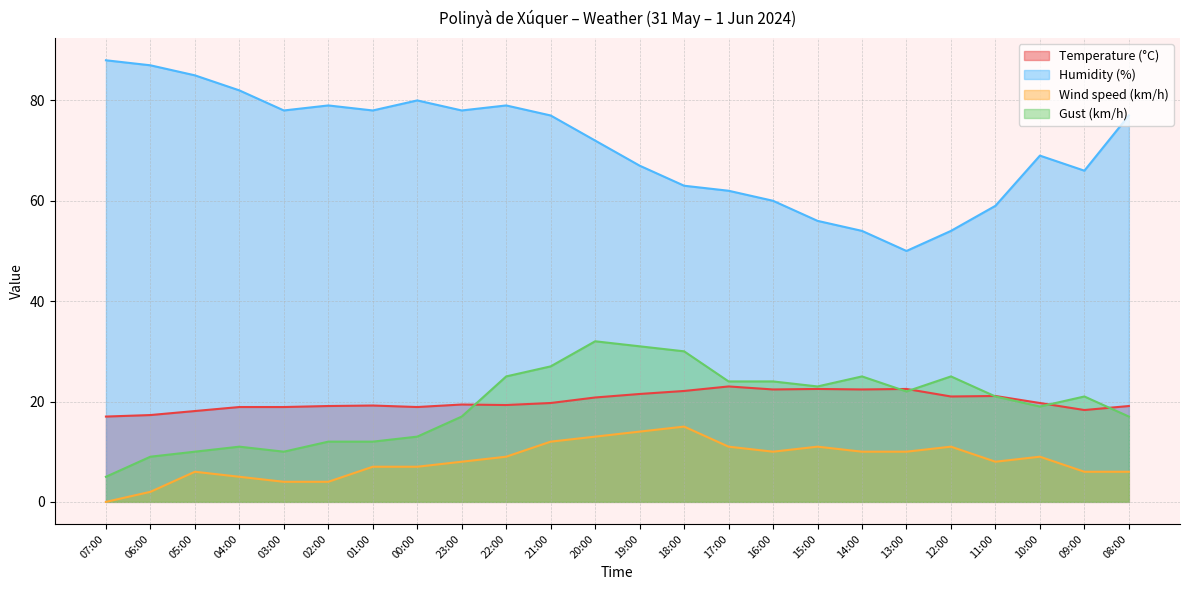

What is the sum of all Wind speed (km/h) values?

198.0